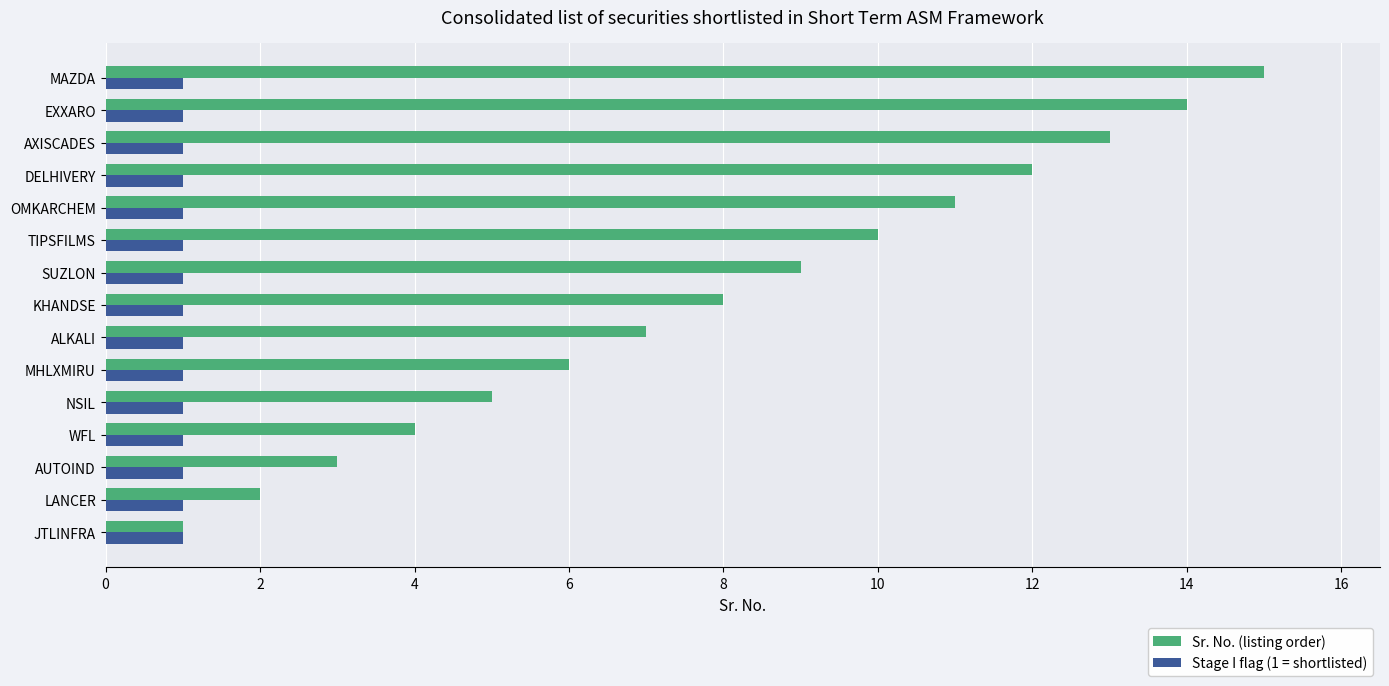

What is the total value across all series at MHLXMIRU?

7